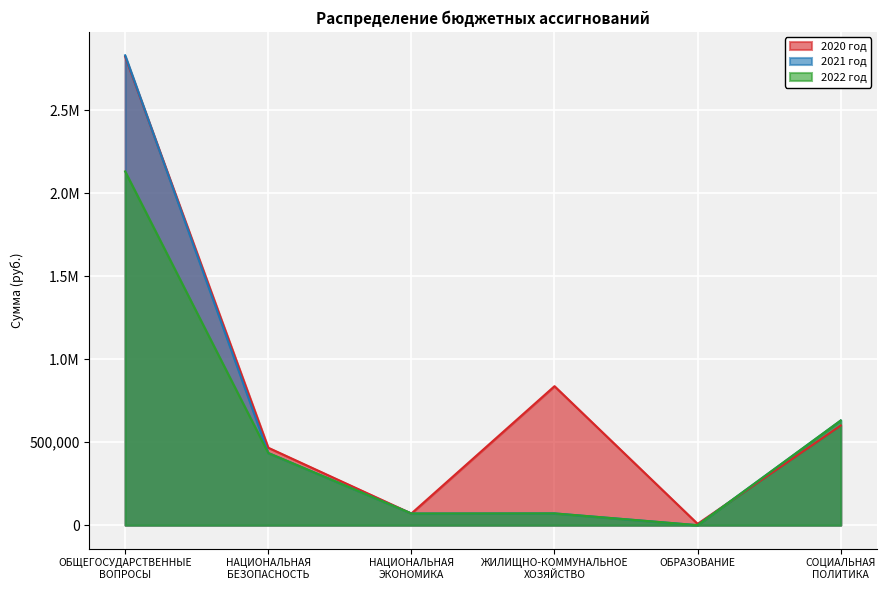

What is the total value across all series at НАЦИОНАЛЬНАЯ
ЭКОНОМИКА?

211020.0